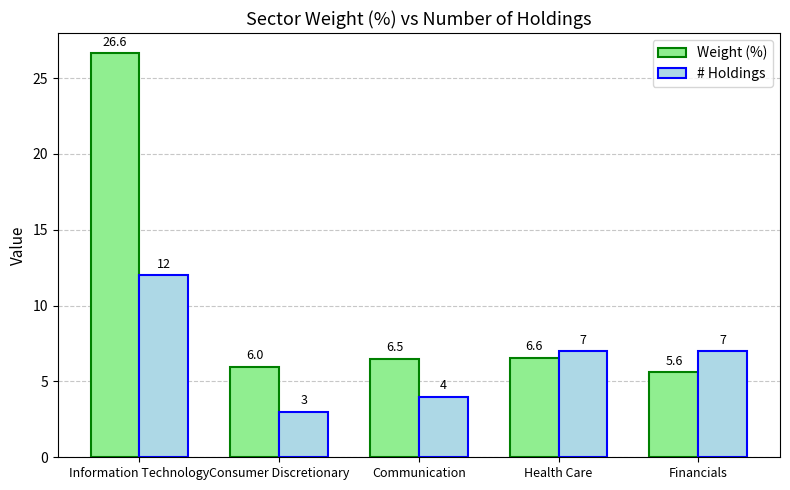

At Consumer Discretionary, list the series in order from smallest to largest.

# Holdings, Weight (%)